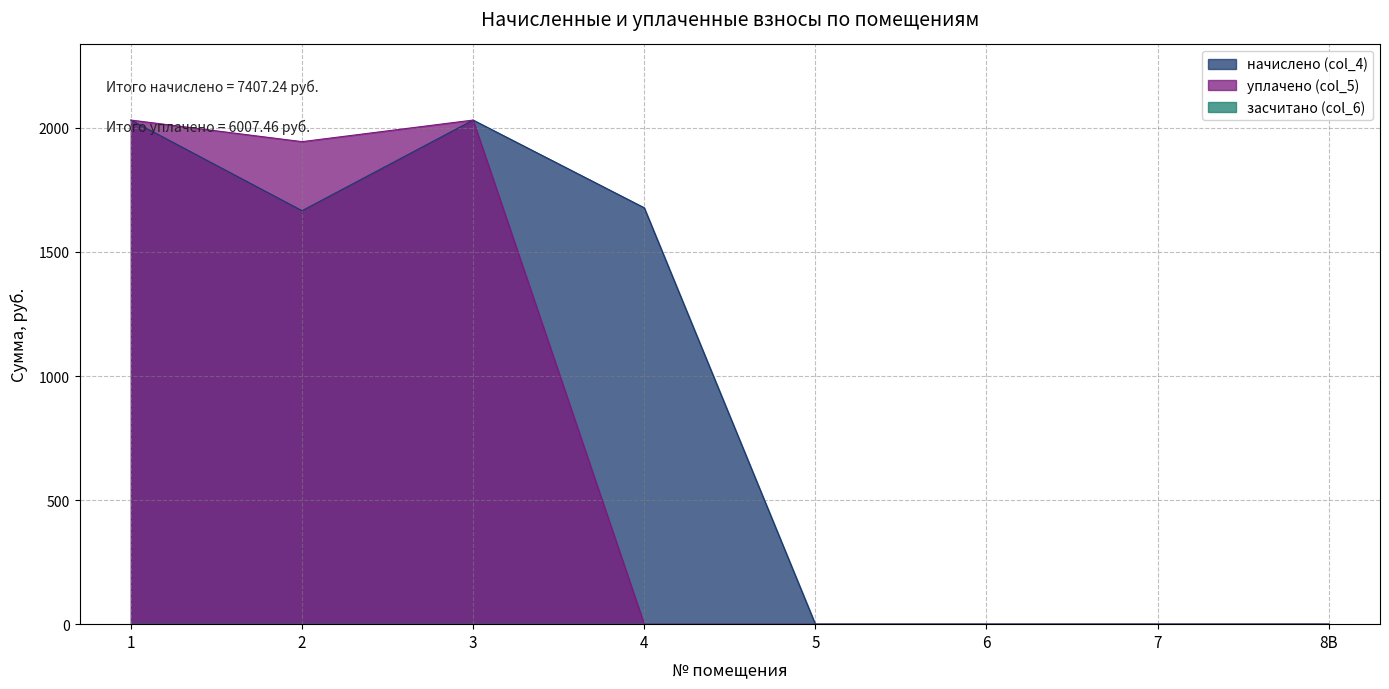

What is the sum of the начислено (col_4) values at 7 and 1?

2031.5